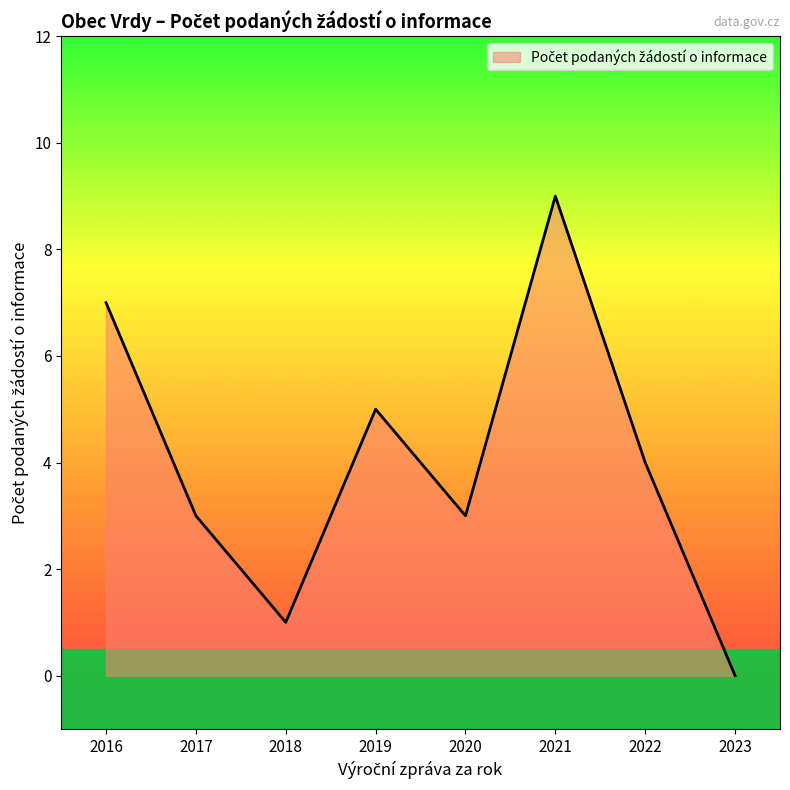

What is the change in value from 2018 to 2021?

+8